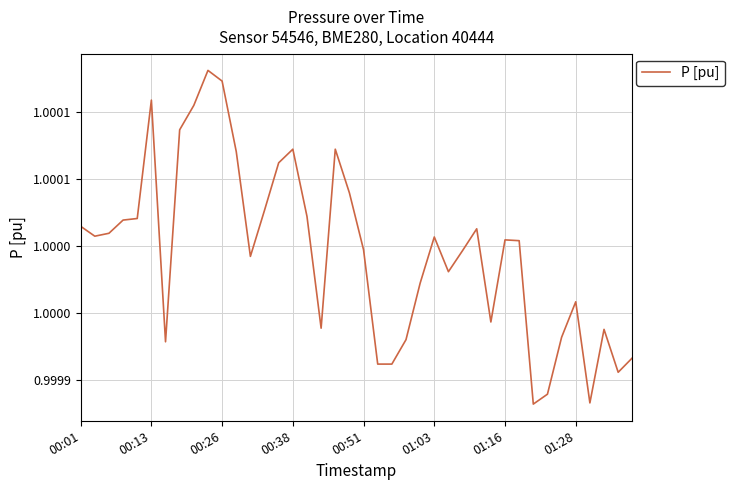

Does the chart display data point markers on the line(s)?

No